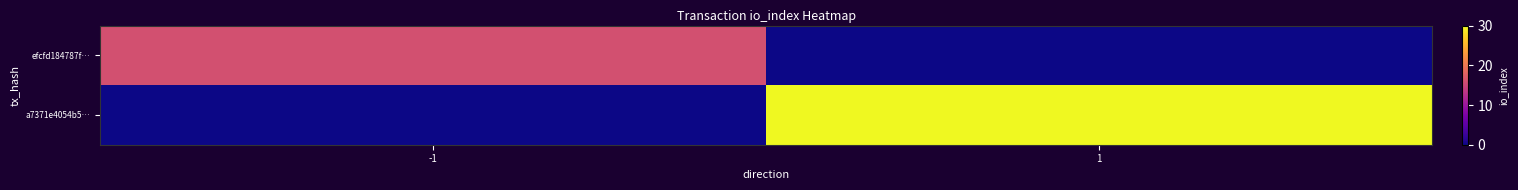

How many distinct data groups are displayed?

2